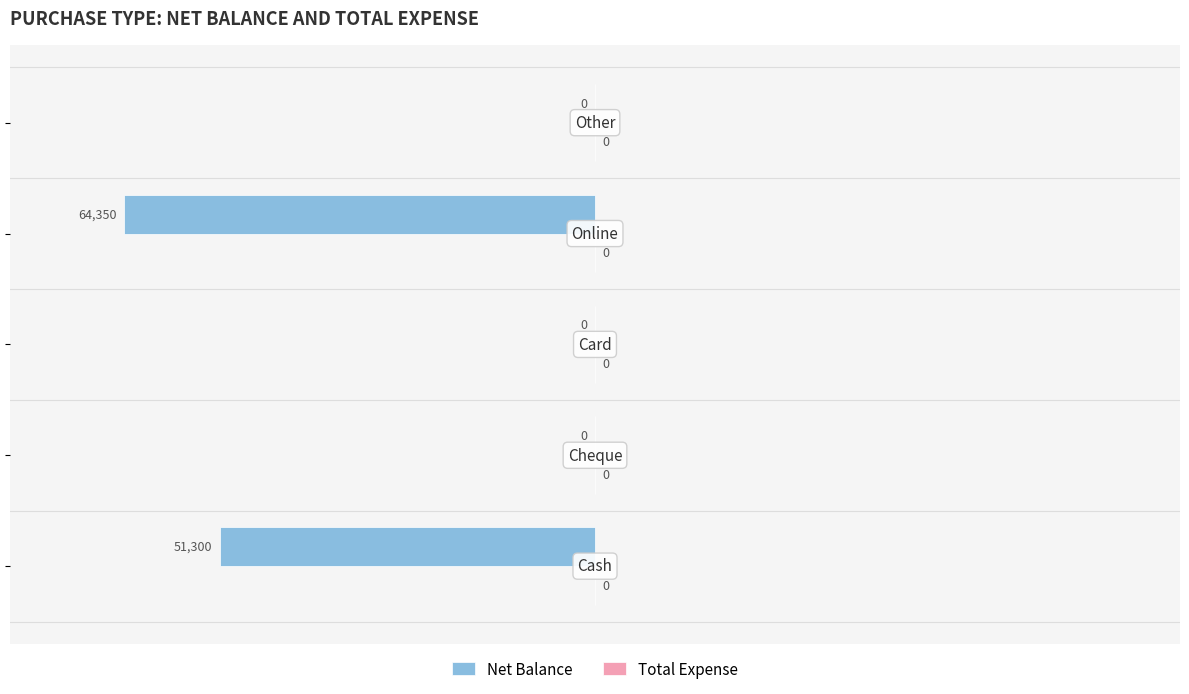

What is the sum of all values?

-115650